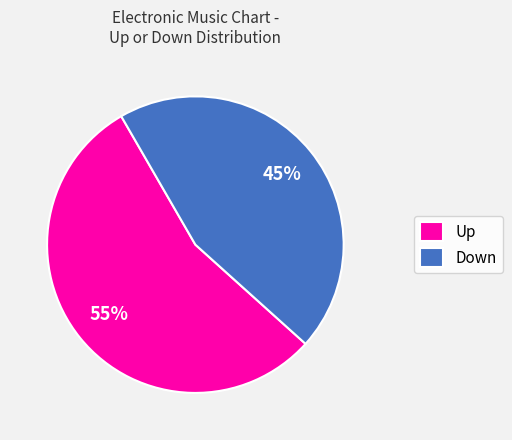

What is the smallest slice in the pie chart?

Down